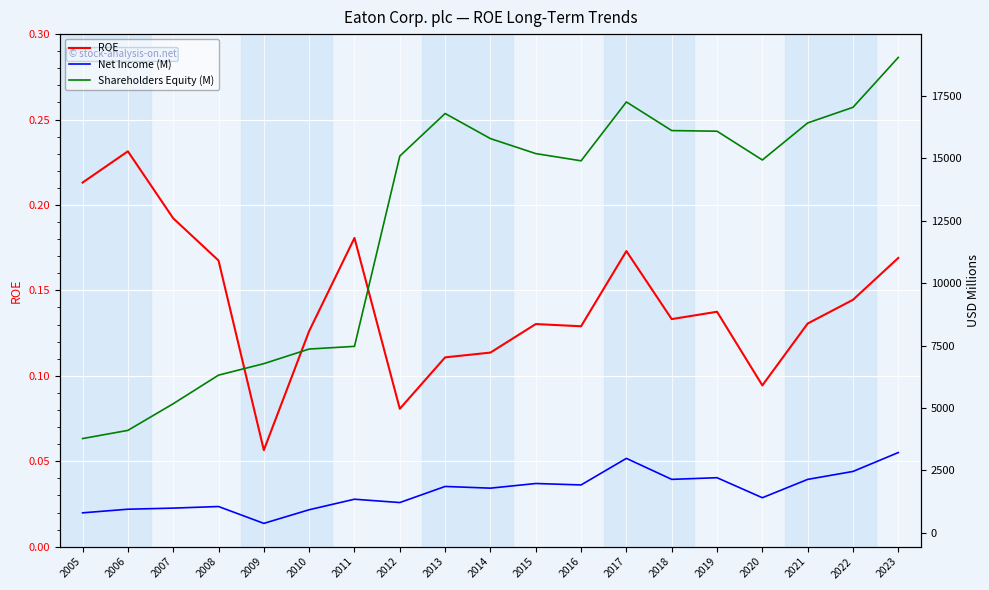

At which category does Shareholders Equity (M) reach its first local peak?

2013